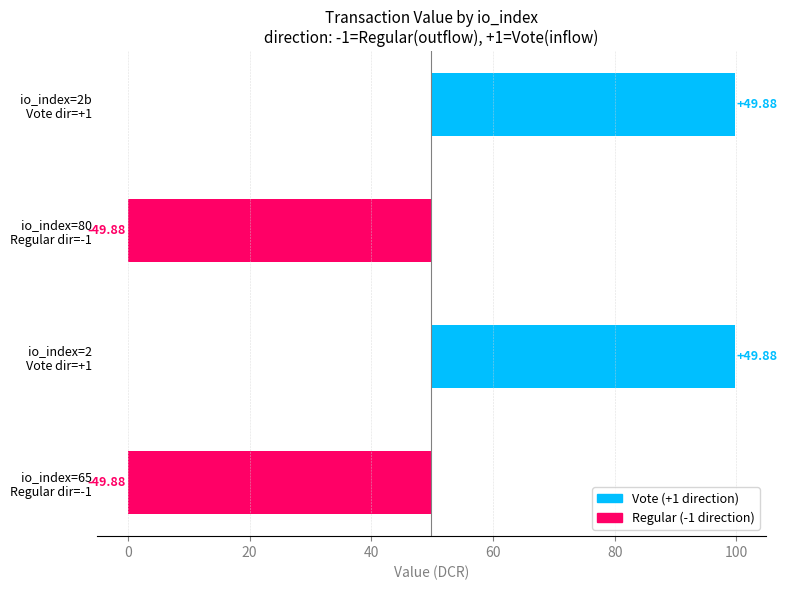

What is the value of the 1st bar from the left?

-49.9